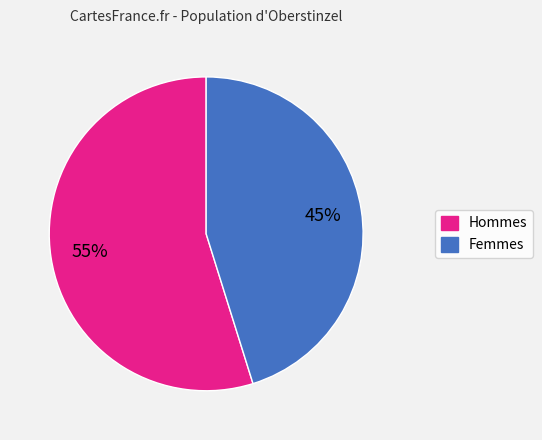

Does any single category account for the majority?

Yes